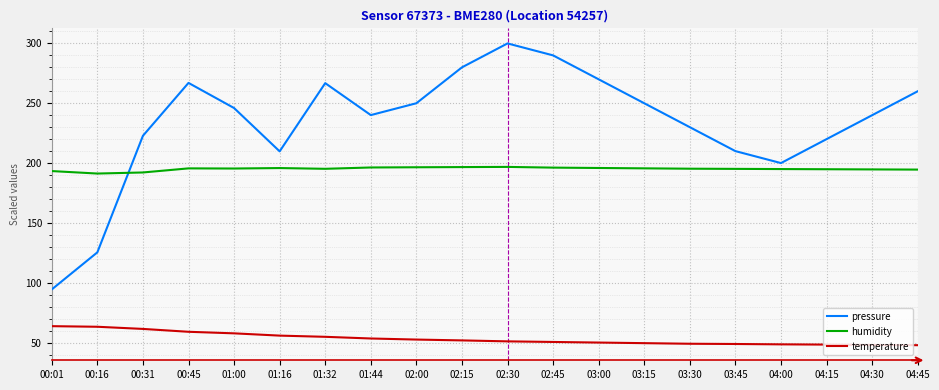

What is the sum of the pressure values at 01:32 and 00:16?

392.2